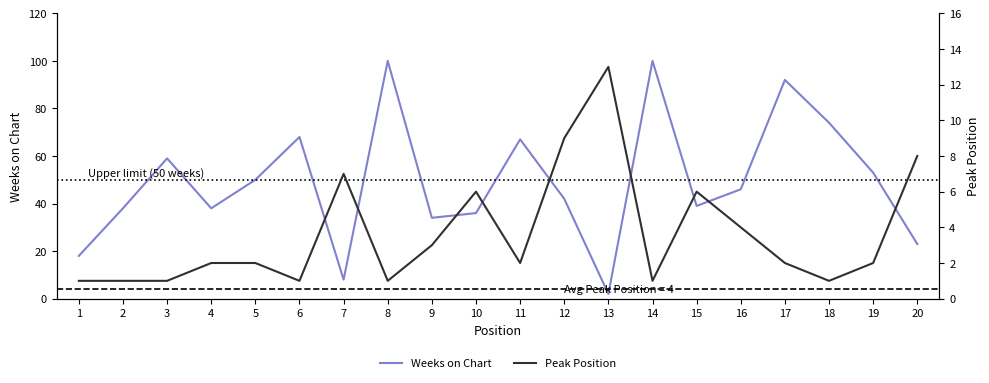

What is the approximate value of Peak Position at 16, to the nearest 5?

5